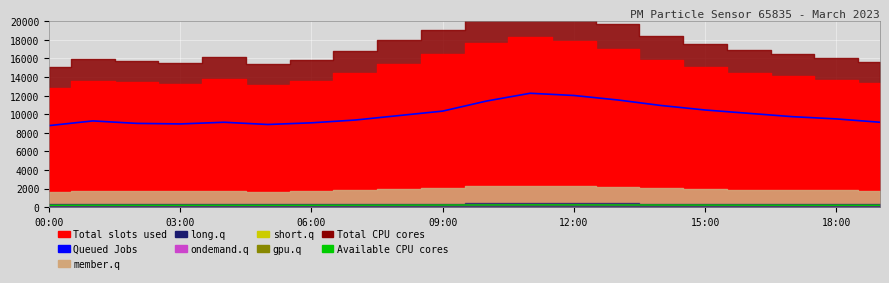

Is it true that Available CPU cores equals 215.0 at 18:00?

True